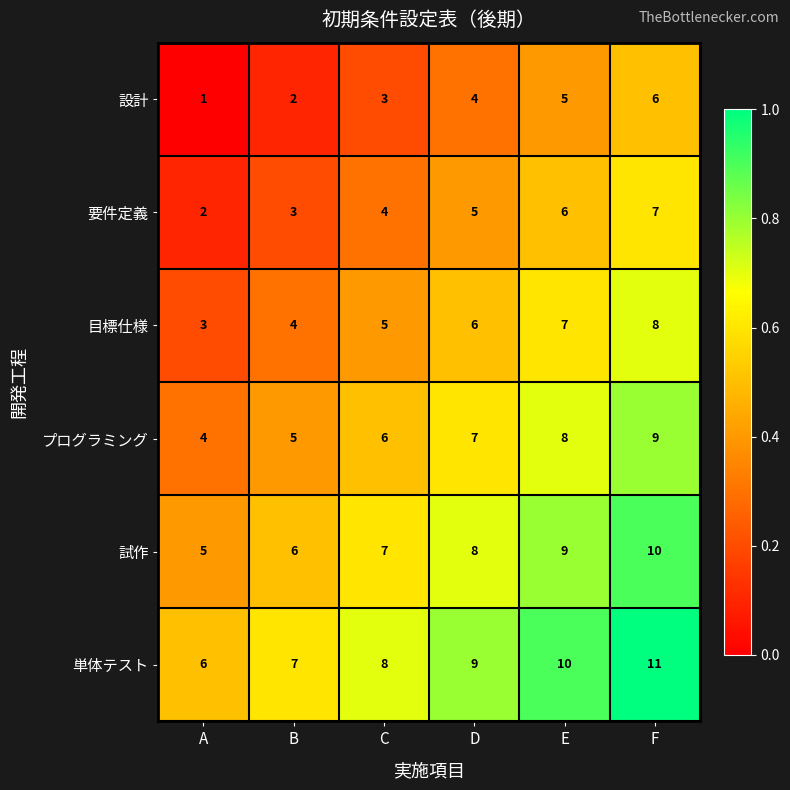

Rank the series by their maximum value, from lowest to highest.

設計, 要件定義, 目標仕様, プログラミング, 試作, 単体テスト